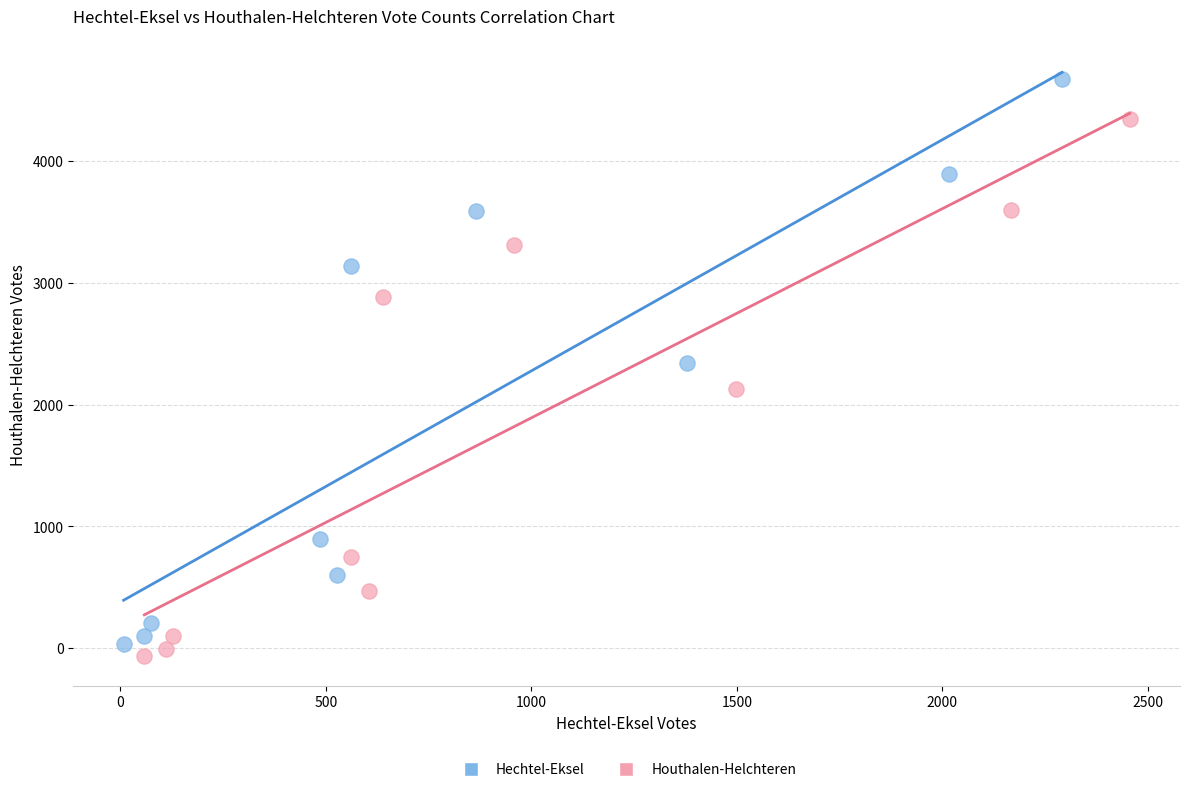

Which series has the largest Y range (max minus min)?

Hechtel-Eksel